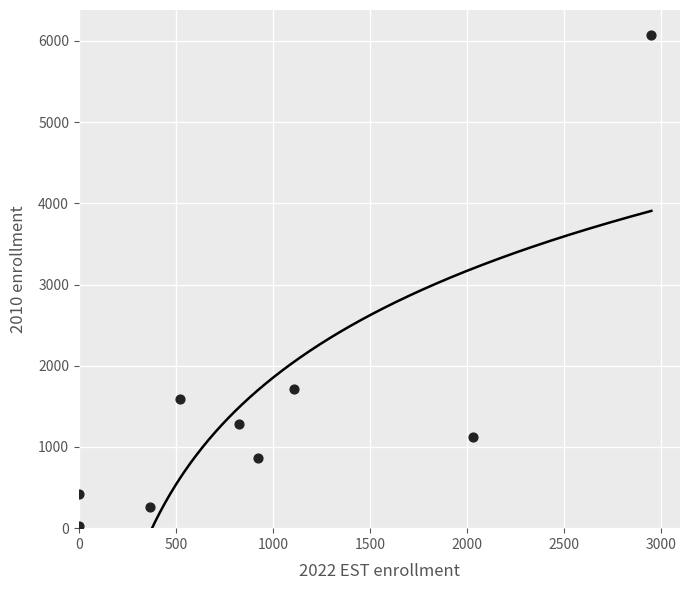

What Y value in the scatter plot is closest to 3052?

1709